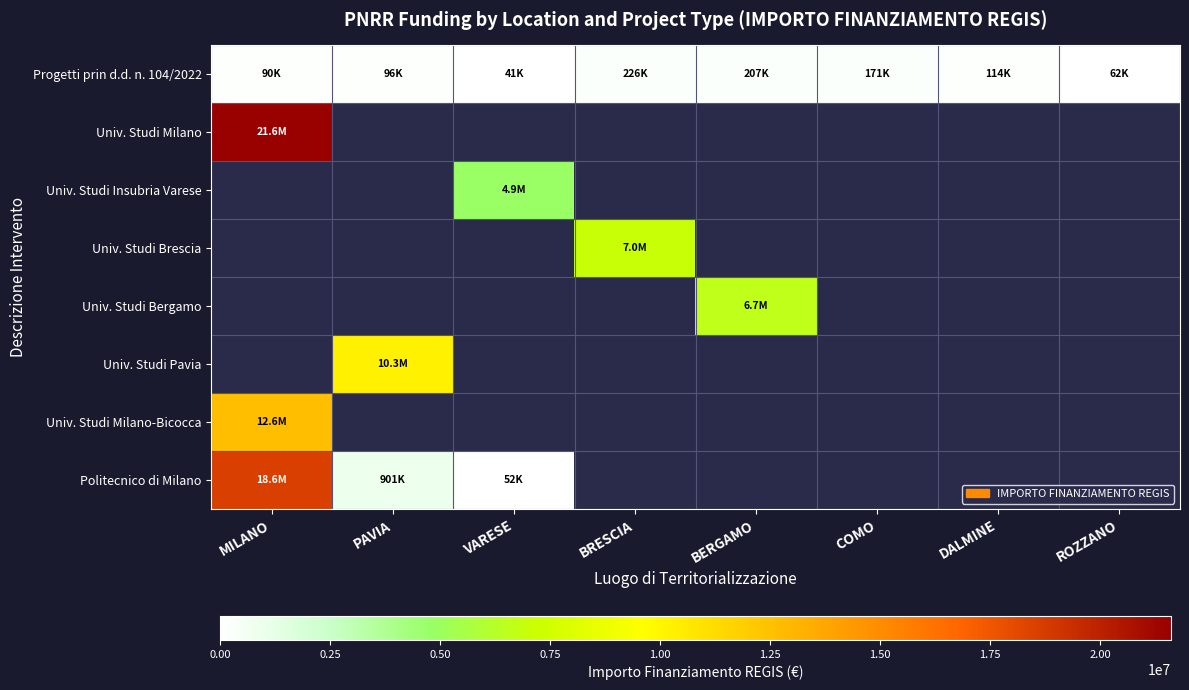

The Univ. Studi Milano-Bicocca series shows 12608826.0 at MILANO. True or false?

True